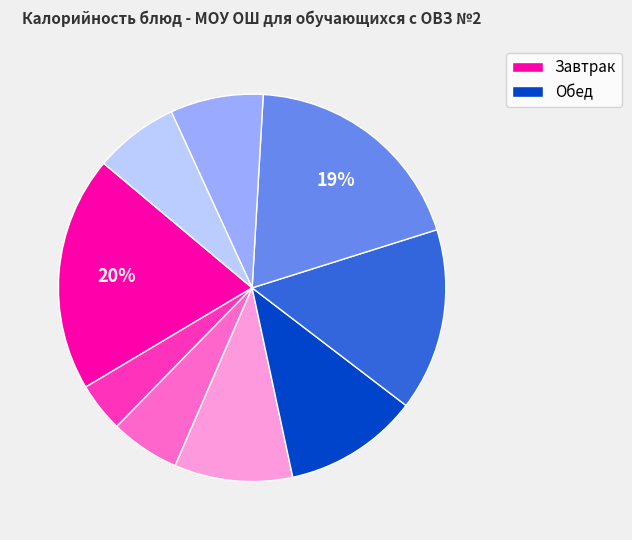

To the nearest percent, what is the average slice percentage?

11%